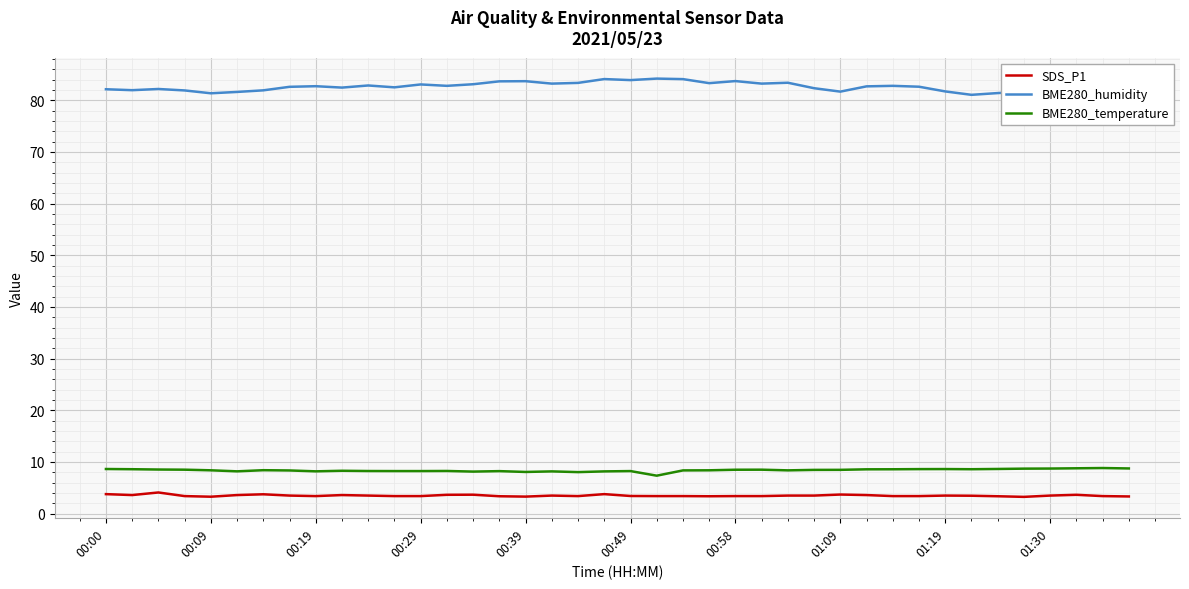

True or false: BME280_temperature and SDS_P1 cross at least once.

False